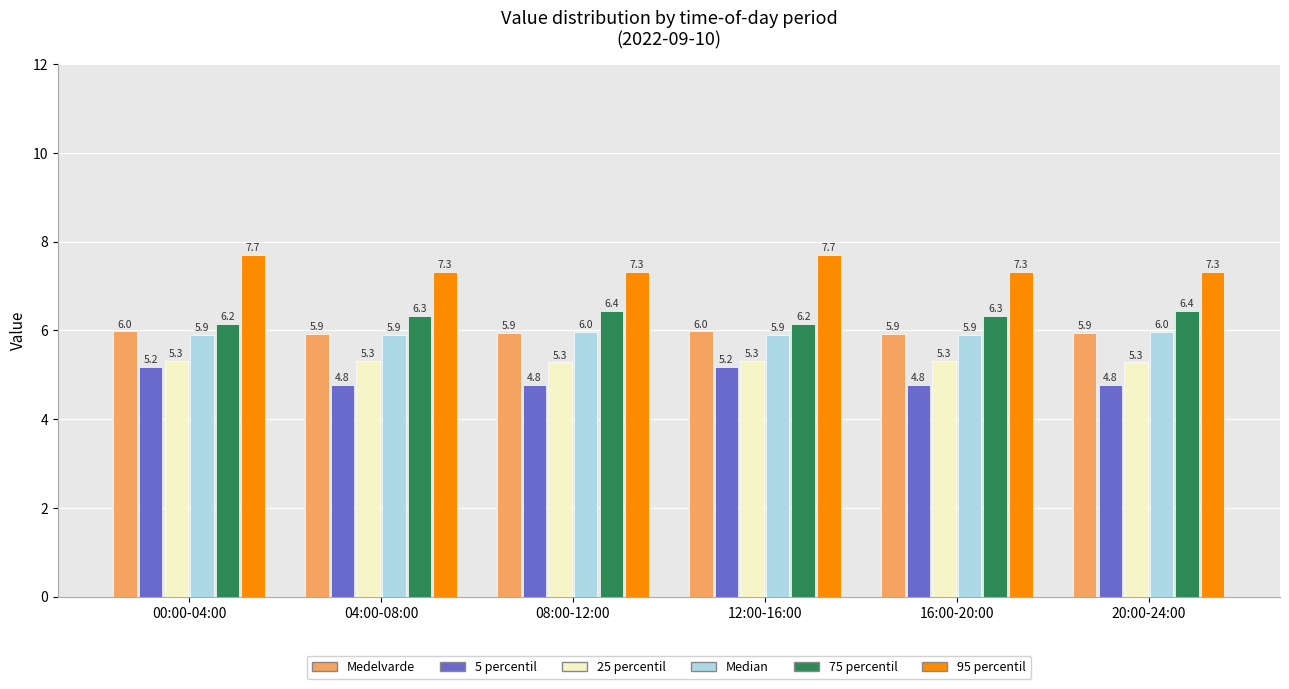

Reading right to left, what are all the values shown in this chart?

Medelvarde: 5.9	5.9	6.0	5.9	5.9	6.0
5 percentil: 4.8	4.8	5.2	4.8	4.8	5.2
25 percentil: 5.3	5.3	5.3	5.3	5.3	5.3
Median: 6.0	5.9	5.9	6.0	5.9	5.9
75 percentil: 6.4	6.3	6.2	6.4	6.3	6.2
95 percentil: 7.3	7.3	7.7	7.3	7.3	7.7